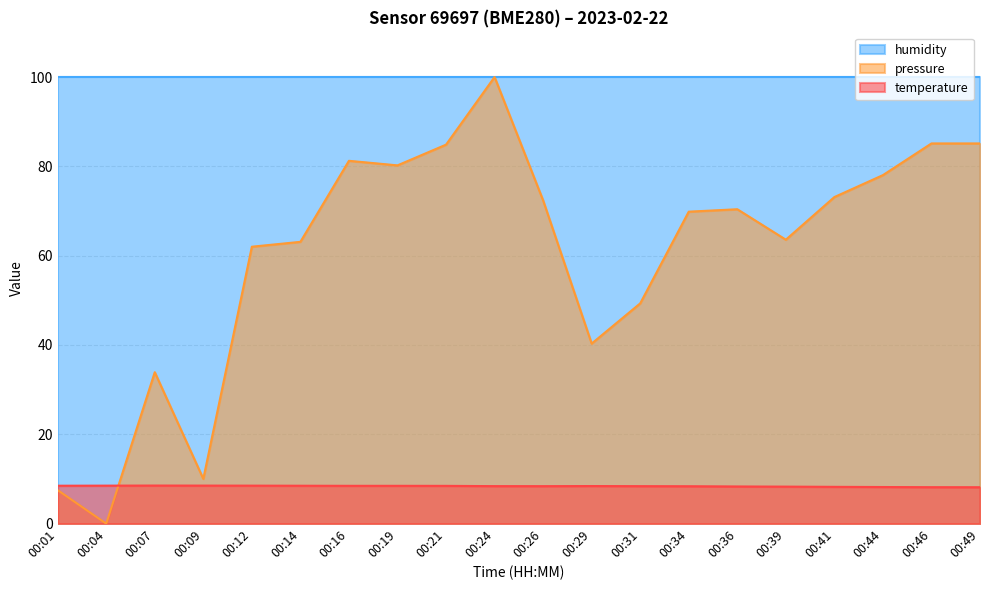

Which label corresponds to the largest value in the chart?

00:24